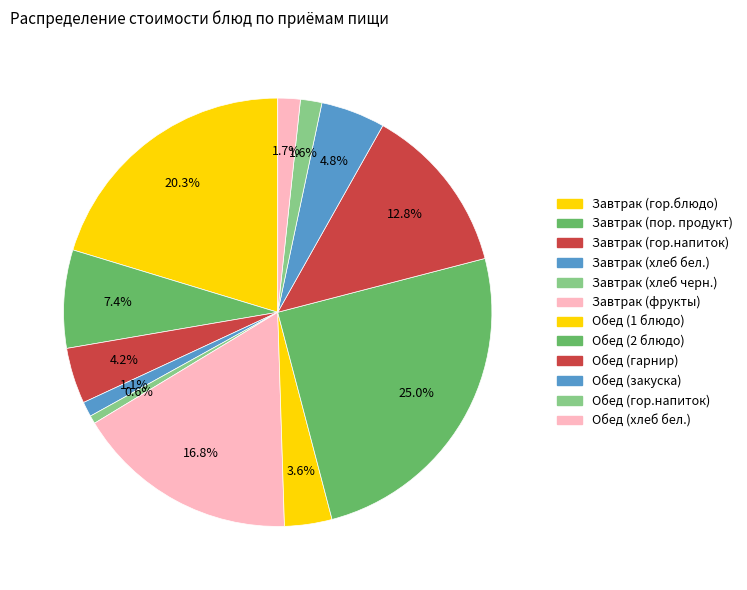

Which category has the biggest portion of the pie?

Обед (2 блюдо)